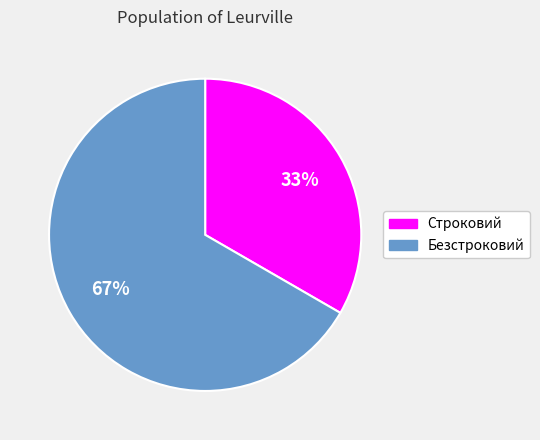

Does Безстроковий account for over 50% of the chart?

Yes